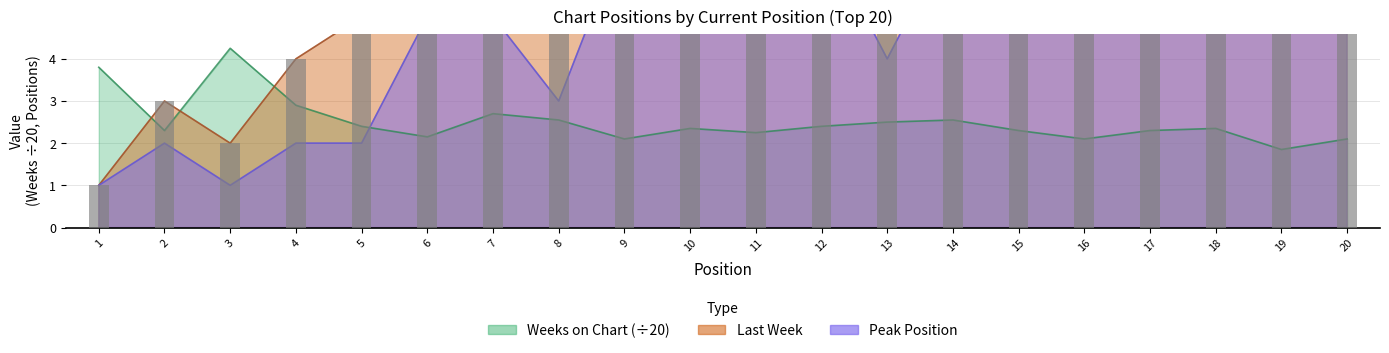

At which category is the sum across all series the highest?

20